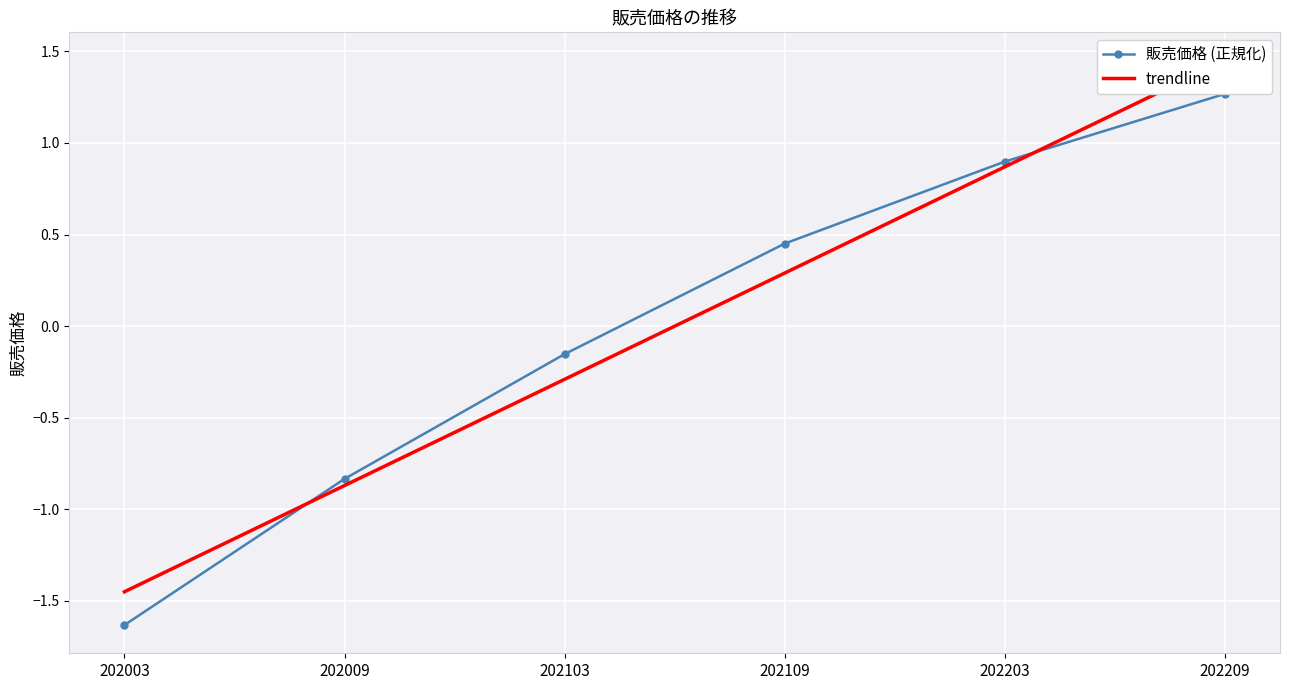

The value of 販売価格 (正規化) at 202203 is 0.3. True or false?

False